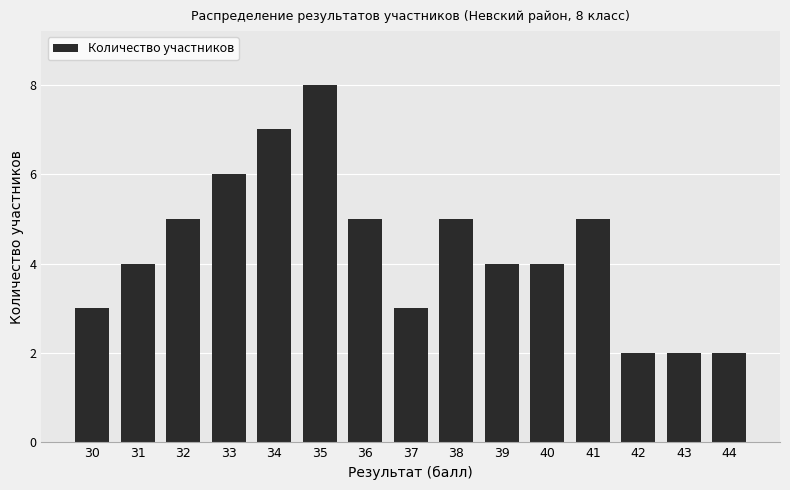

How many series are shown in this chart?

1